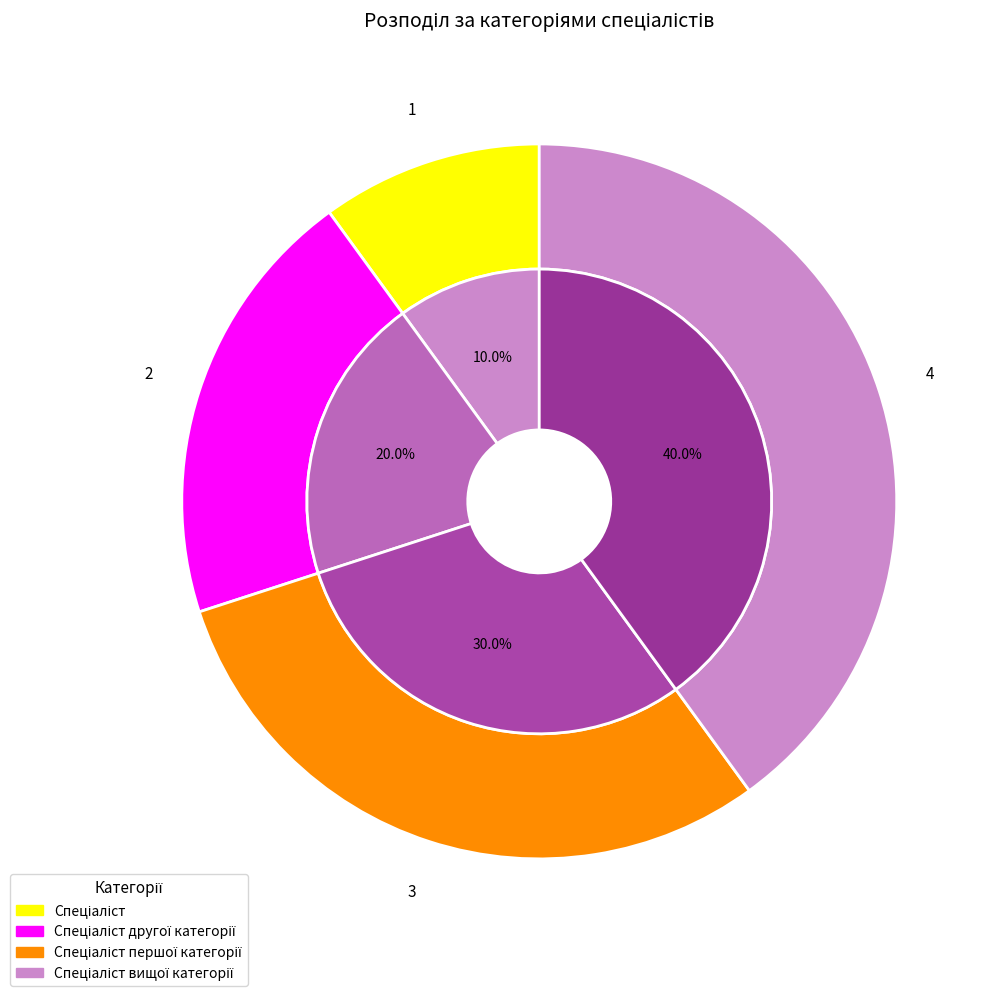

To the nearest percent, what percentage of the pie is Спеціаліст?

10%